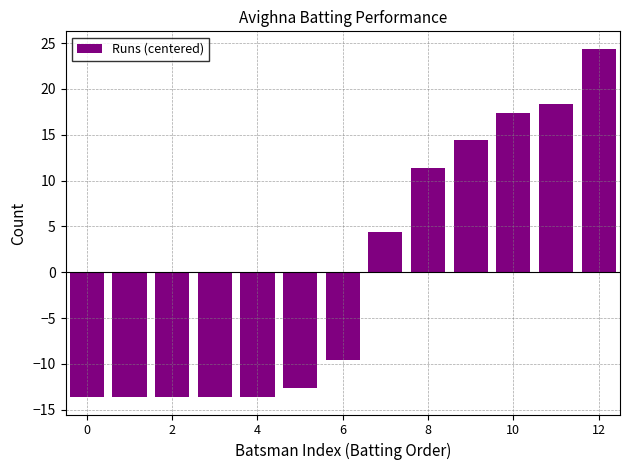

What is the greatest value displayed?

24.4